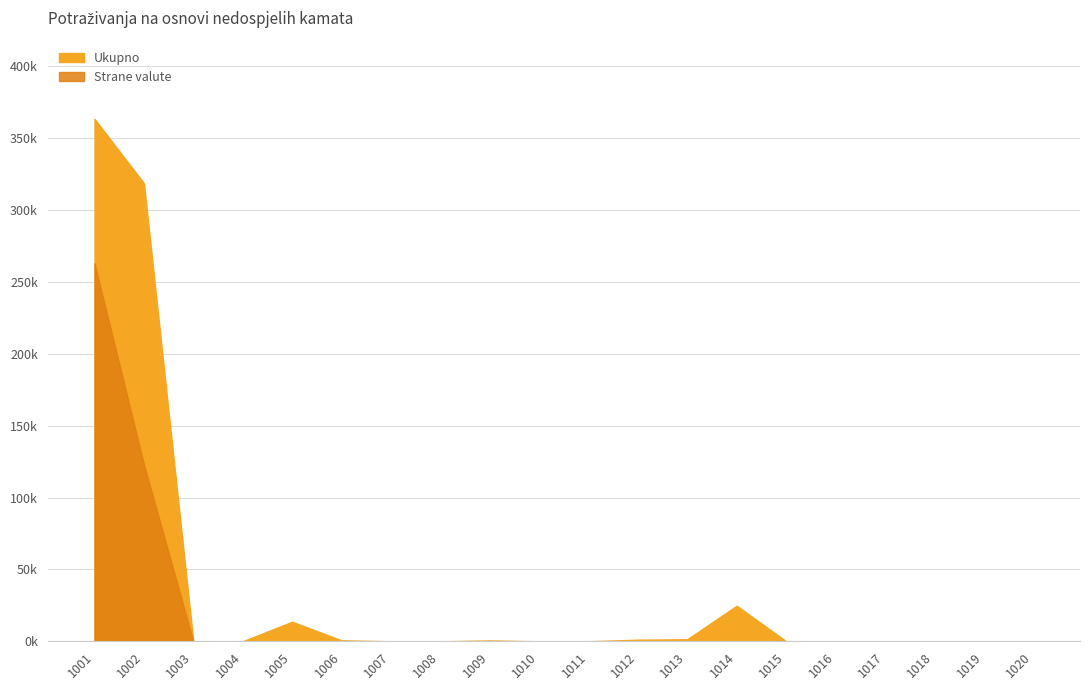

Rank the series at 1005 from highest to lowest value.

Ukupno, Strane valute